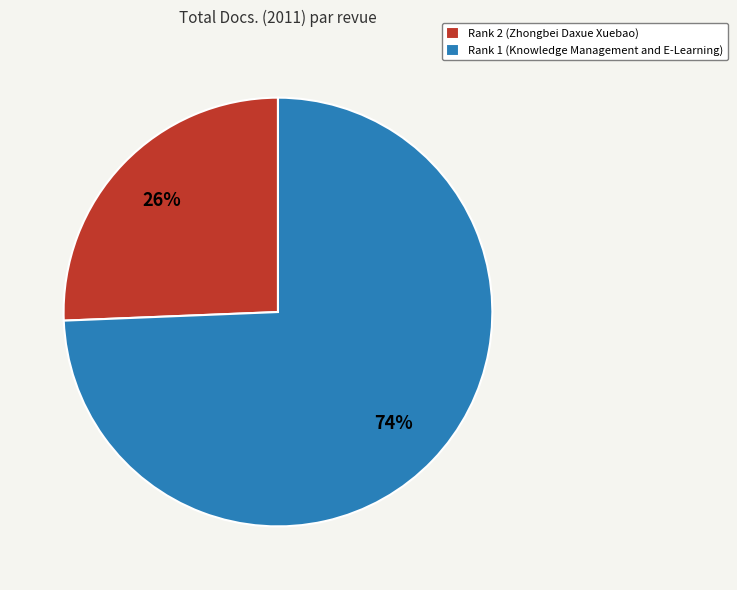

Combined, do Rank 2 (Zhongbei Daxue Xuebao) and Rank 1 (Knowledge Management and E-Learning) account for over 50%?

Yes